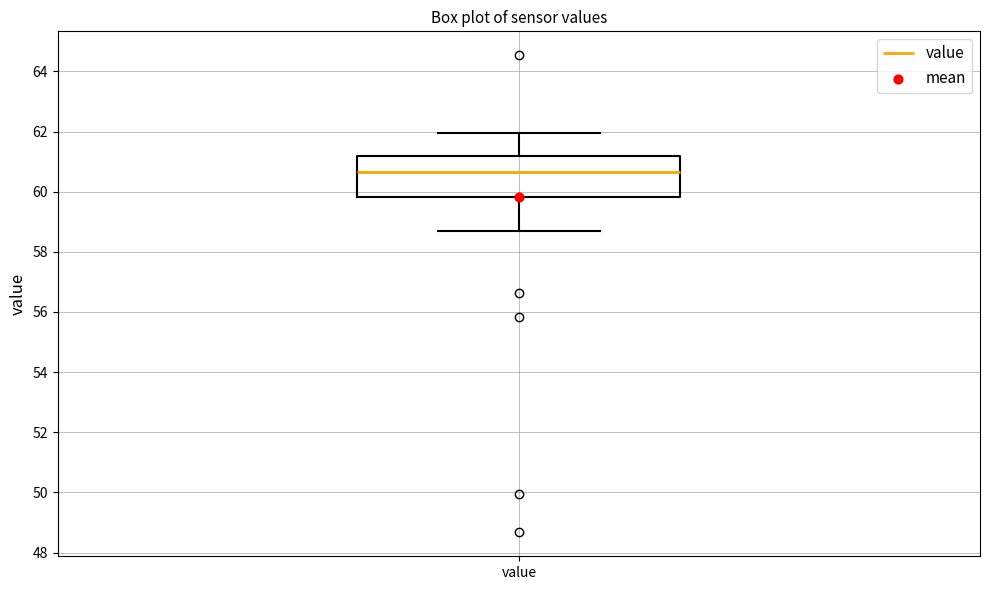

Read this box plot against the y-axis: the position of the median line, the range covered by the box, and the ends of both whiskers. The values are not printed on the chart, so give them approximately, as read against the axis.

median 60.6, box 59.8 to 61.2, whiskers 58.6 to 62.0